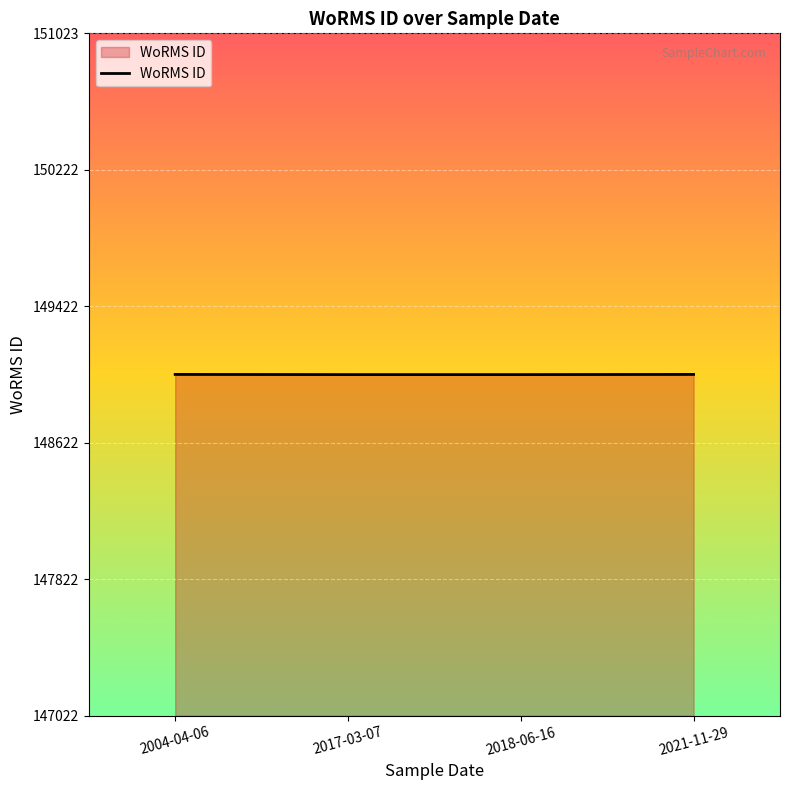

What is the minimum value shown in the chart?

149022